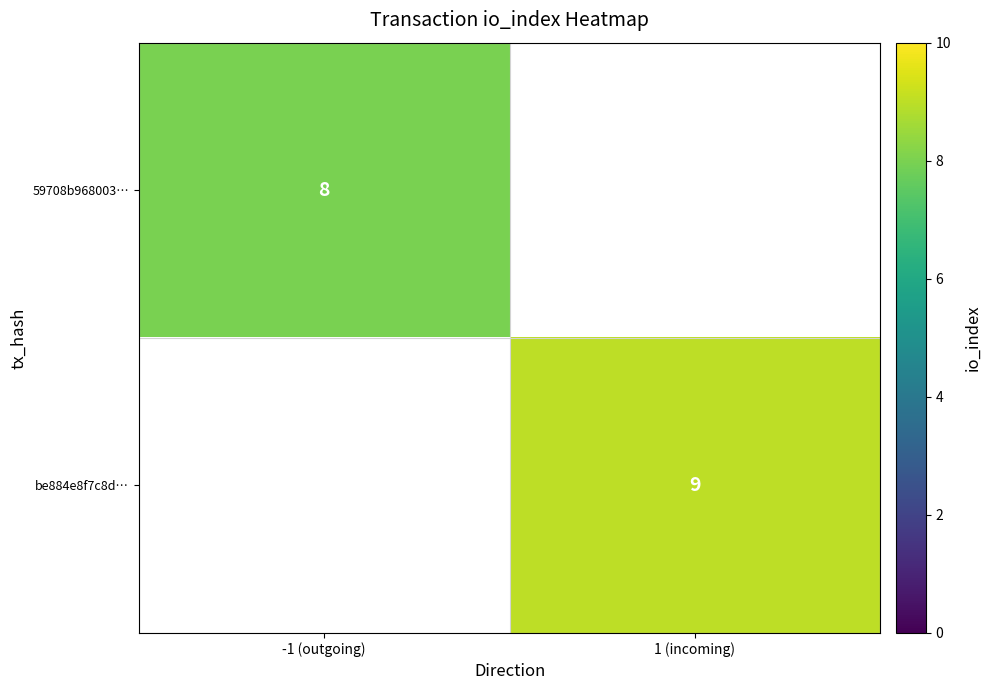

The be884e8f7c8d… series shows 9 at 1 (incoming). True or false?

True